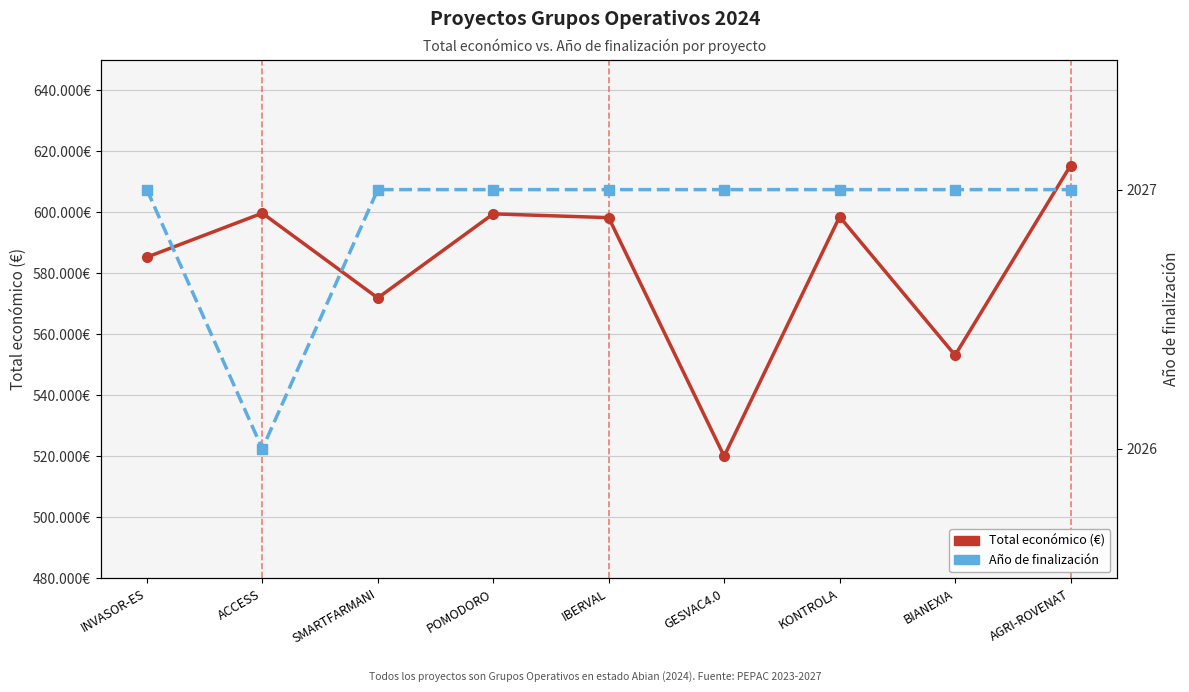

Does the chart have visible grid lines?

Yes